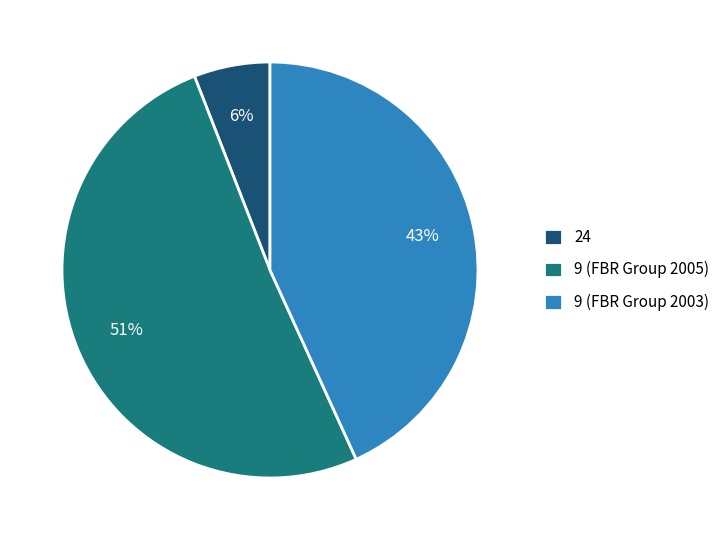

Rank the categories by value from lowest to highest.

24, 9 (FBR Group 2003), 9 (FBR Group 2005)